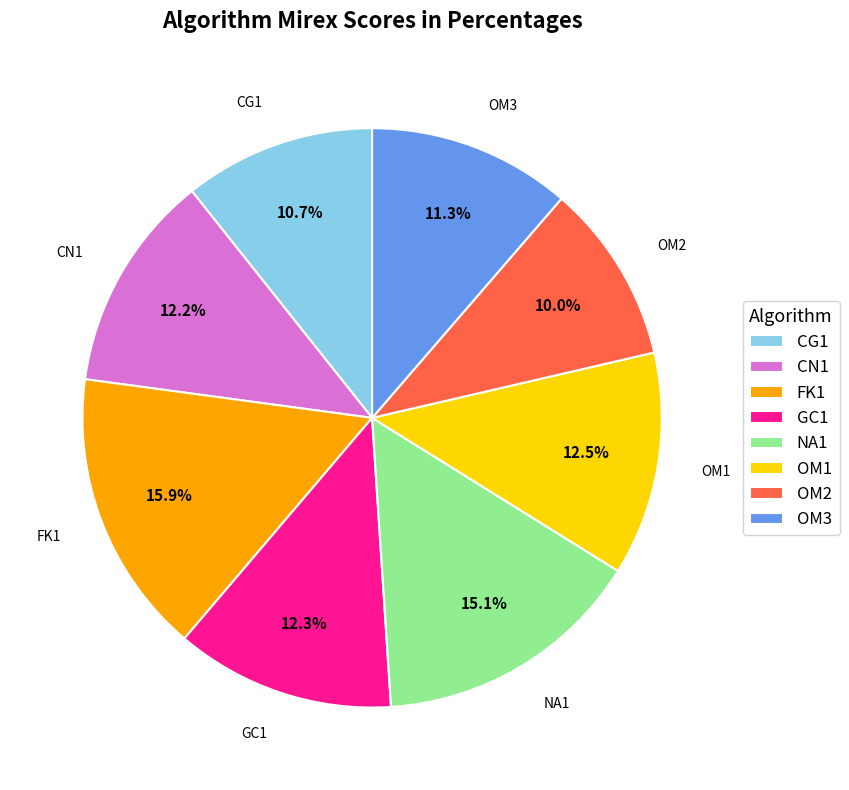

Does OM3 represent more than half of the total?

No